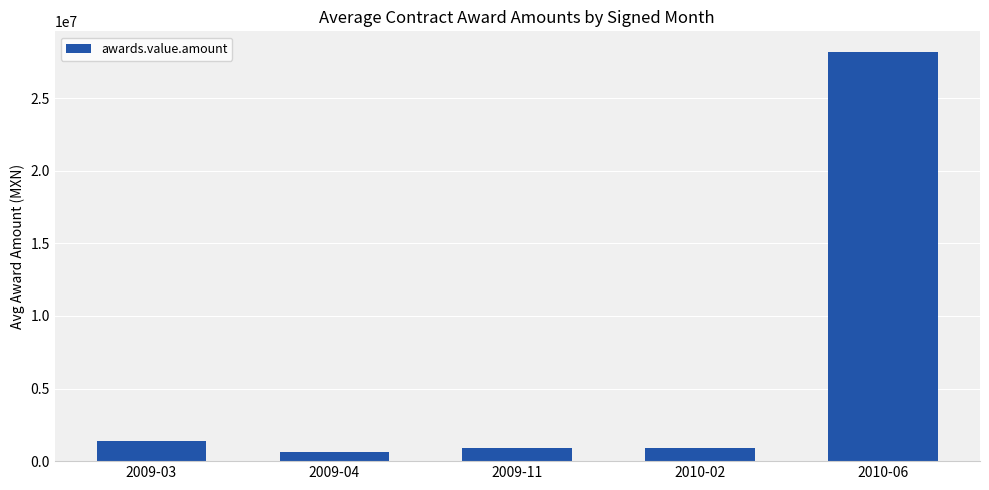

At which label is the value closest to 14419599?

2009-03